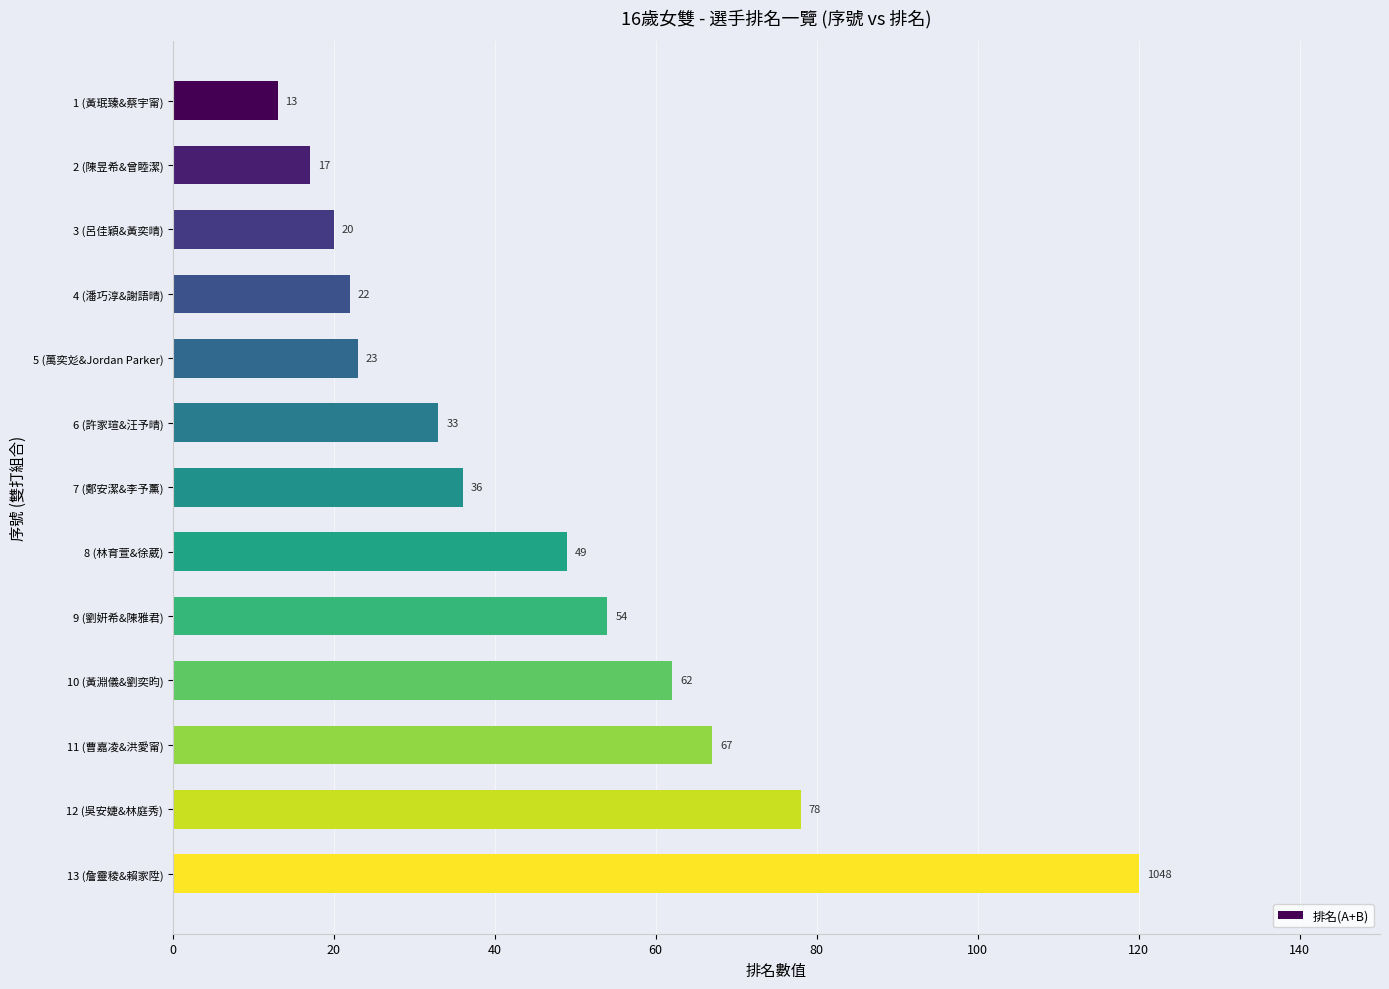

What is the label of the 9th bar from the top?

9 (劉姸希&陳雅君)